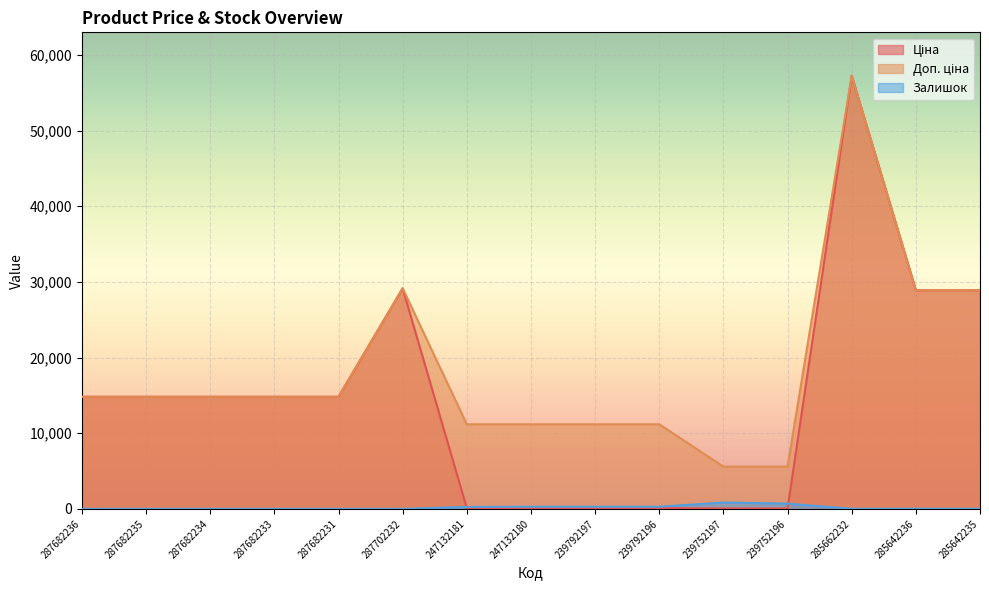

The value of Доп. ціна at 285642235 is 47707.6. True or false?

False